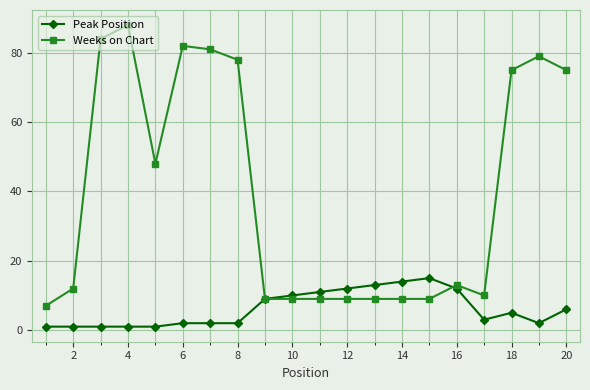

How many lines are shown in the chart?

2